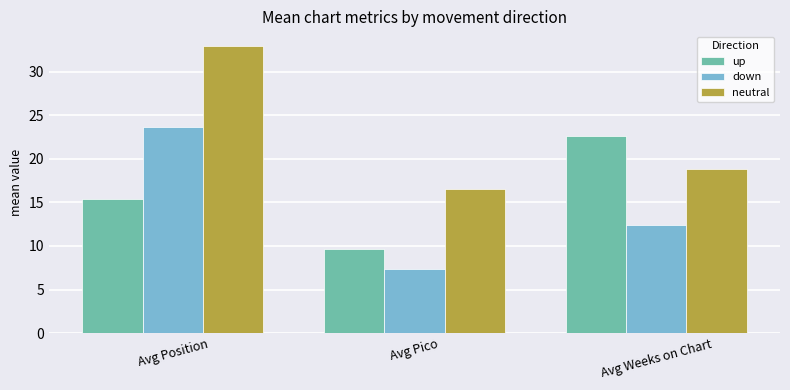

Which category has the lowest value across all series?

Avg Pico